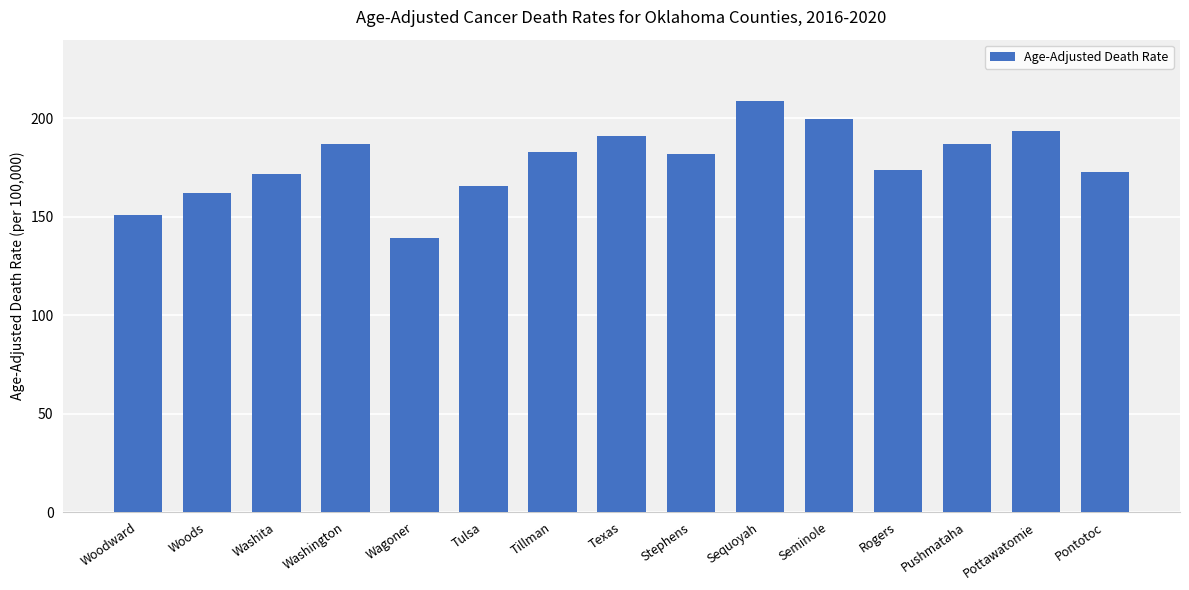

At which category does the chart reach its peak across all series?

Sequoyah